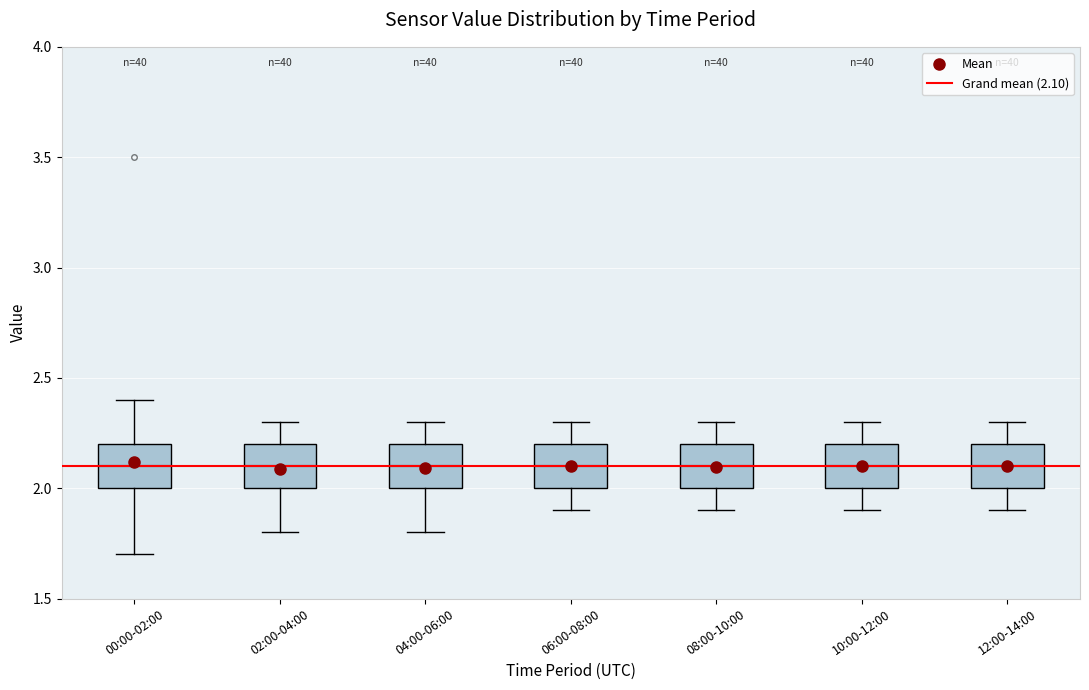

Reading left to right, read every box against the y-axis: the position of its median line, the range the box covers, and the ends of its whiskers. The values are not printed on the chart, so give them approximately, as read against the axis.

00:00-02:00: median 2.1, box 2.0 to 2.2, whiskers 1.7 to 2.4
02:00-04:00: median 2.1, box 2.0 to 2.2, whiskers 1.8 to 2.3
04:00-06:00: median 2.1, box 2.0 to 2.2, whiskers 1.8 to 2.3
06:00-08:00: median 2.1, box 2.0 to 2.2, whiskers 1.9 to 2.3
08:00-10:00: median 2.1, box 2.0 to 2.2, whiskers 1.9 to 2.3
10:00-12:00: median 2.1, box 2.0 to 2.2, whiskers 1.9 to 2.3
12:00-14:00: median 2.1, box 2.0 to 2.2, whiskers 1.9 to 2.3